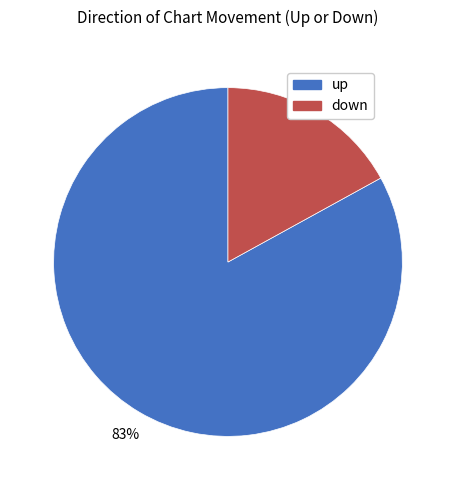

What is the ratio of the value at up to the value at down?

4.9